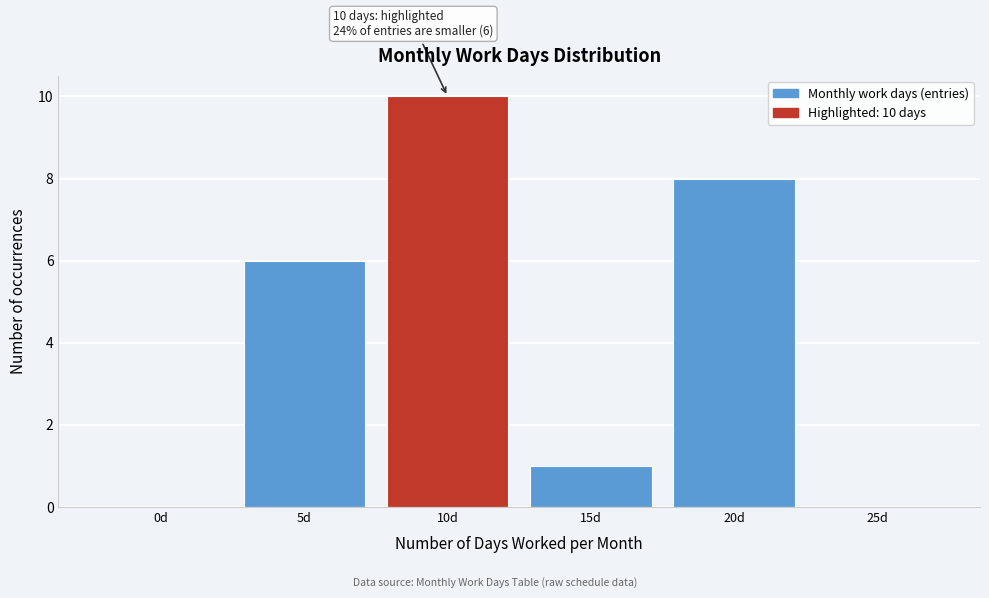

Reading left to right, transcribe all the data shown in this chart.

0d=0	5d=6	10d=10	15d=1	20d=8	25d=0